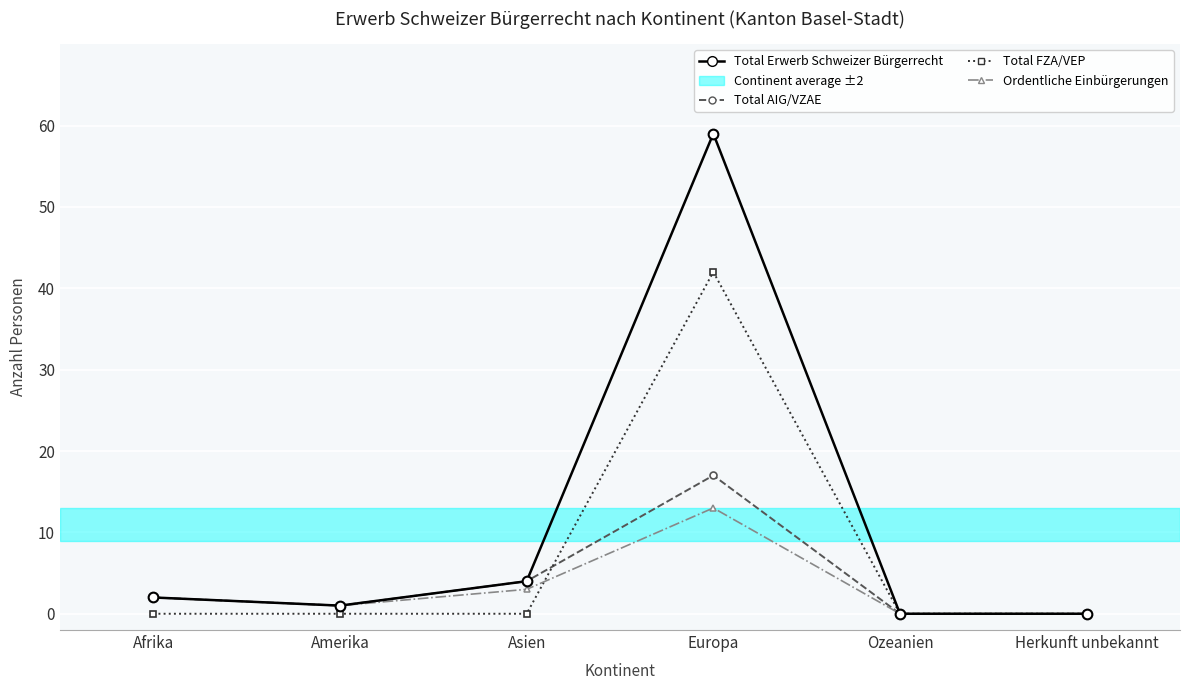

How many interior local peaks does the Ordentliche Einbürgerungen series have?

1